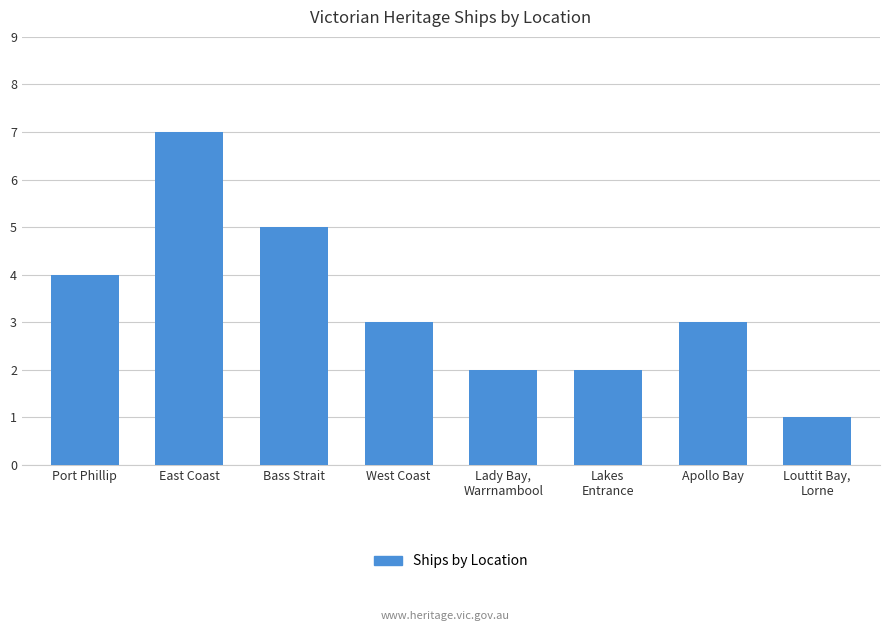

What position from the right is Port Phillip?

8